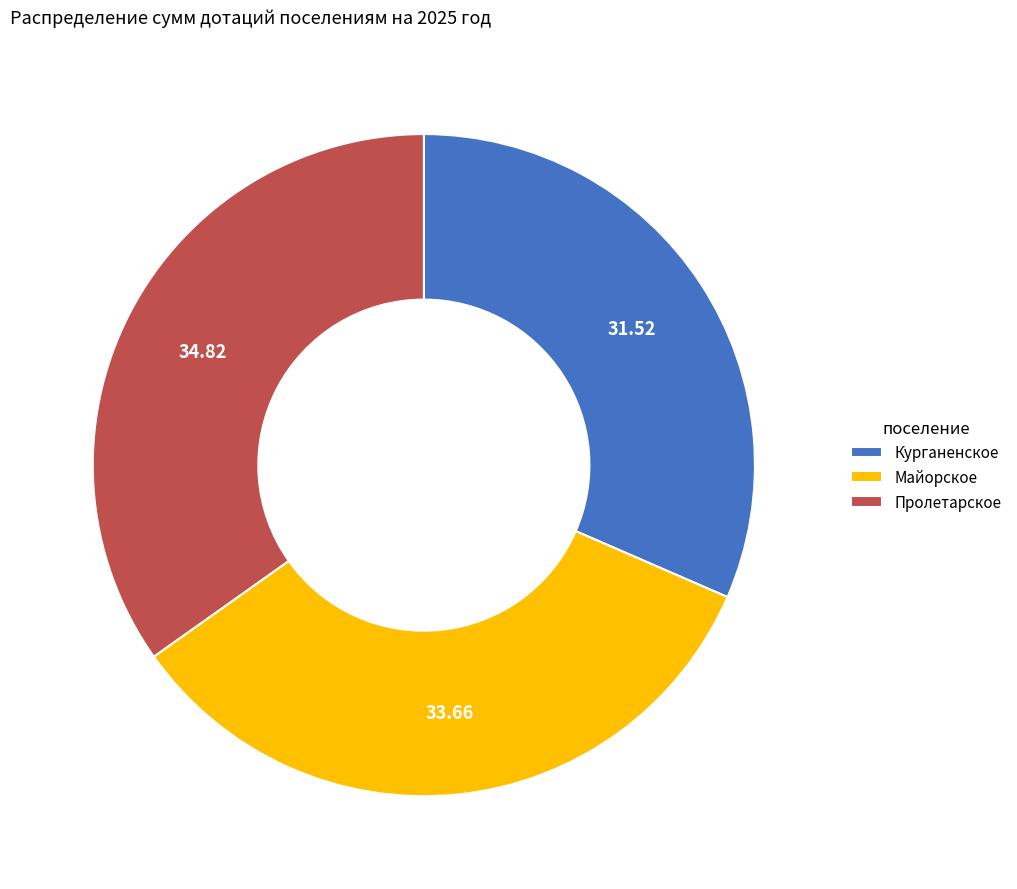

Rank the categories by value from highest to lowest.

Пролетарское, Майорское, Курганенское